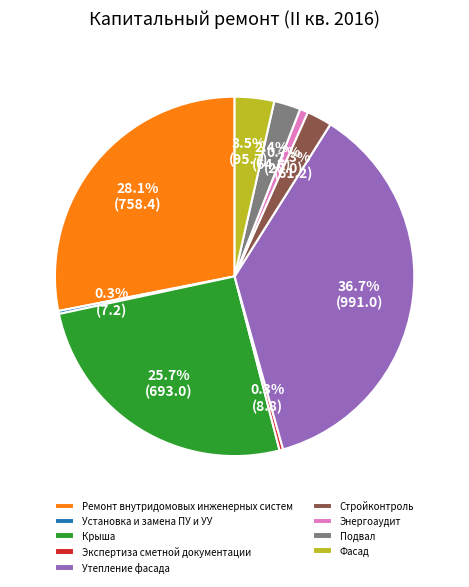

How much of the chart is everything except Утепление фасада?

63.3%